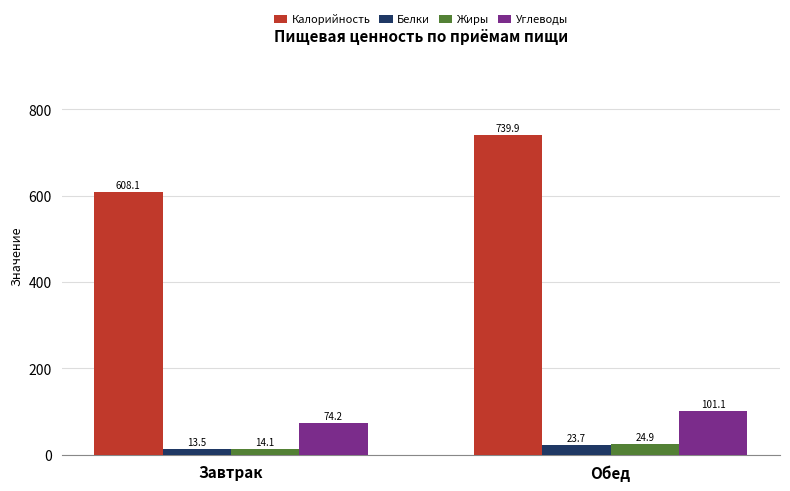

At which label does Жиры first exceed 24?

Обед